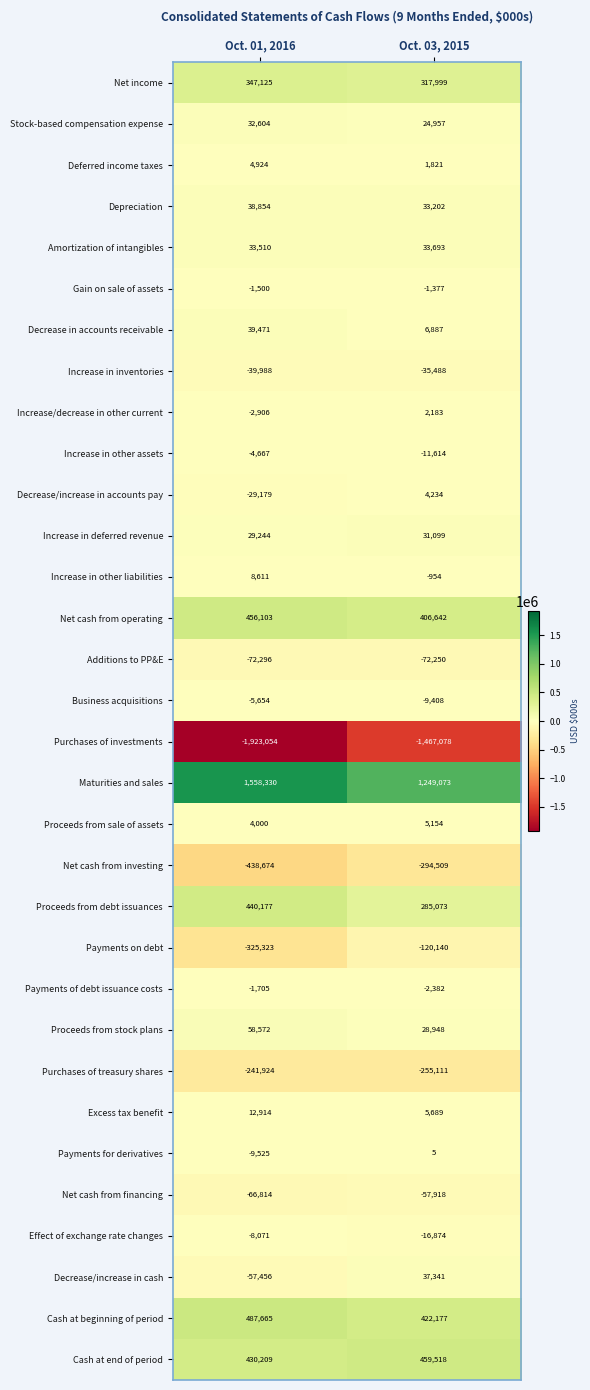

At Oct. 01, 2016, list the series in order from largest to smallest.

Maturities and sales, Cash at beginning of period, Net cash from operating, Proceeds from debt issuances, Cash at end of period, Net income, Proceeds from stock plans, Decrease in accounts receivable, Depreciation, Amortization of intangibles, Stock-based compensation expense, Increase in deferred revenue, Excess tax benefit, Increase in other liabilities, Deferred income taxes, Proceeds from sale of assets, Gain on sale of assets, Payments of debt issuance costs, Increase/decrease in other current, Increase in other assets, Business acquisitions, Effect of exchange rate changes, Payments for derivatives, Decrease/increase in accounts pay, Increase in inventories, Decrease/increase in cash, Net cash from financing, Additions to PP&E, Purchases of treasury shares, Payments on debt, Net cash from investing, Purchases of investments